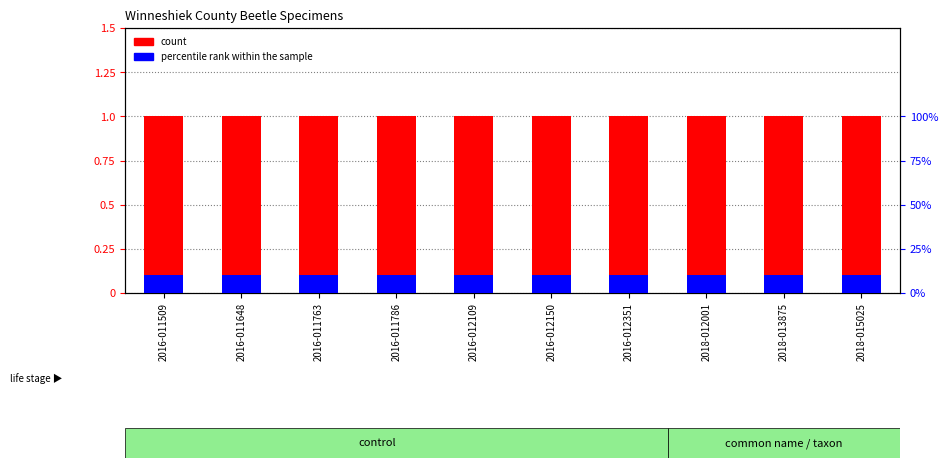

What is the spread (max minus min) of values at 2016-012351?

0.9